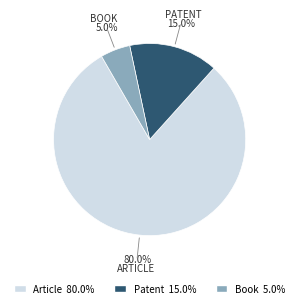

Is it true that Article is 52% of the pie?

False